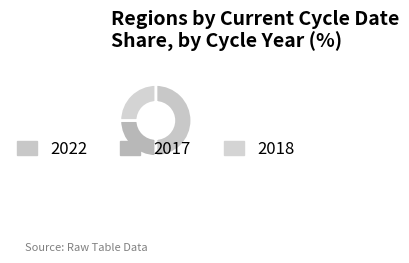

How many slices are in this pie chart?

3